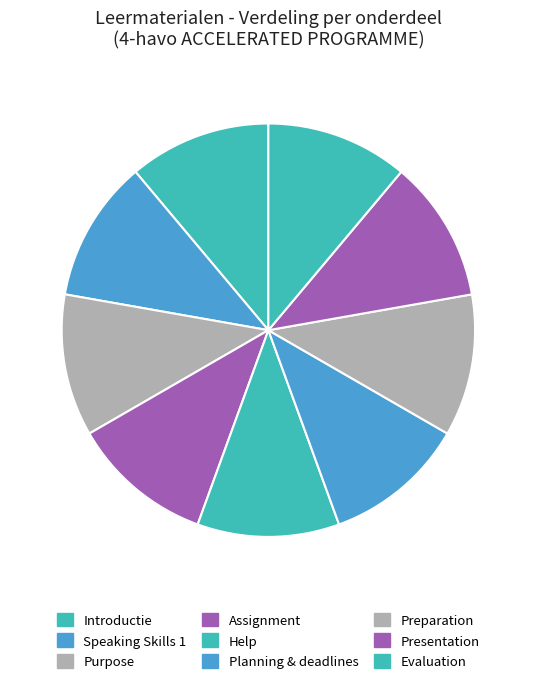

Which has a higher value, Introductie or Presentation?

Presentation